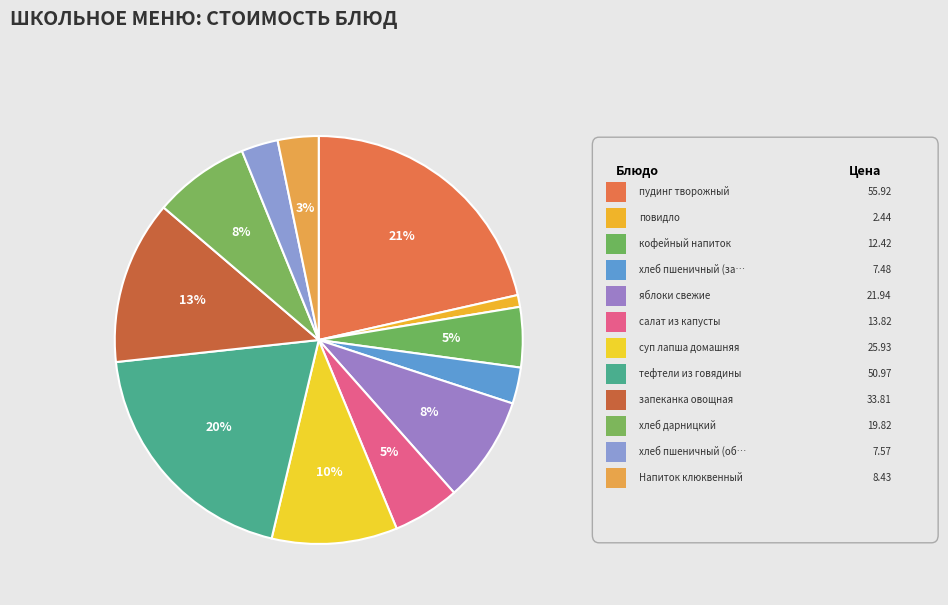

How many slices are in this pie chart?

12